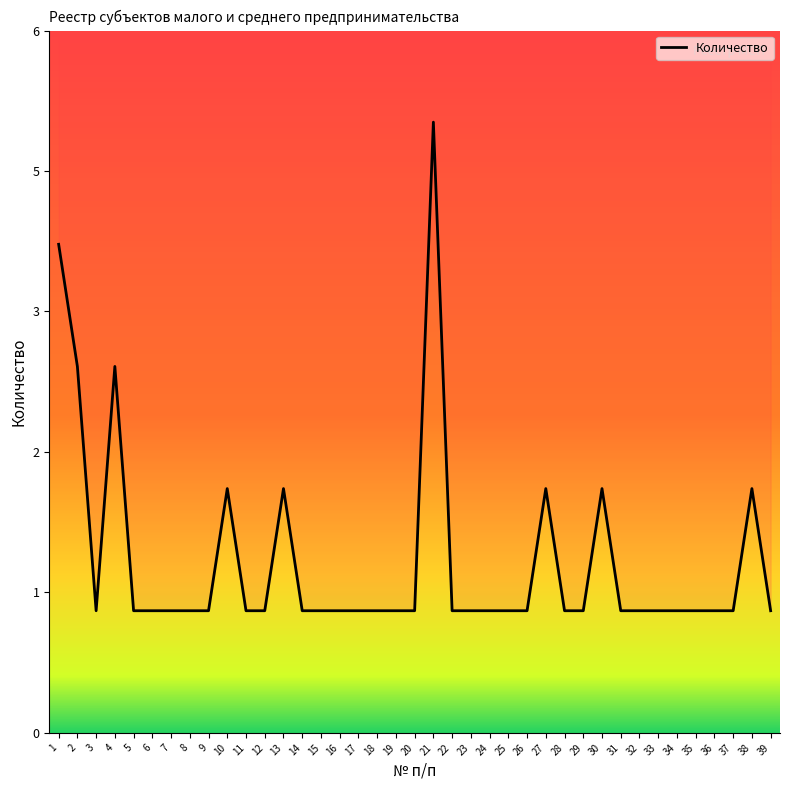

Count the number of data series in this chart.

1